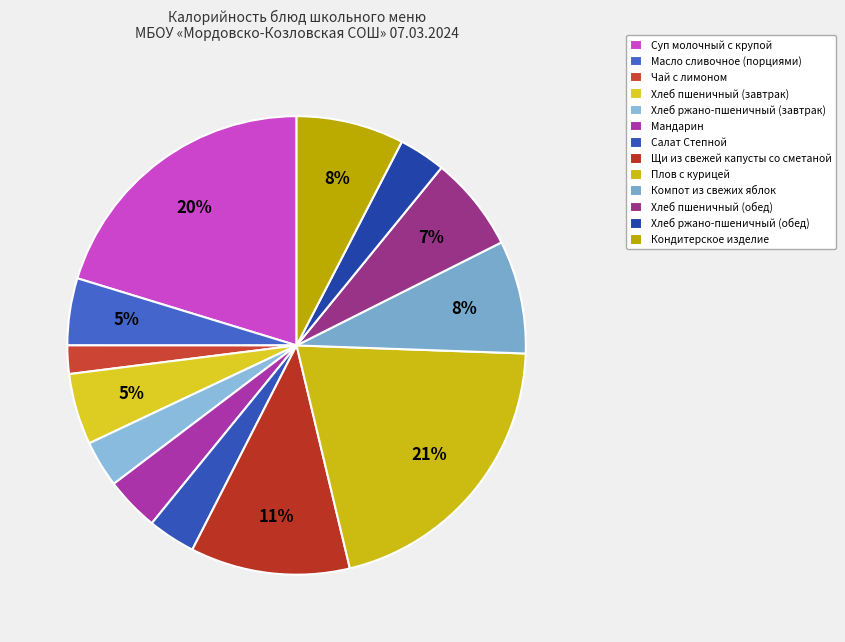

What portion of the pie excludes Плов с курицей?

79.3%